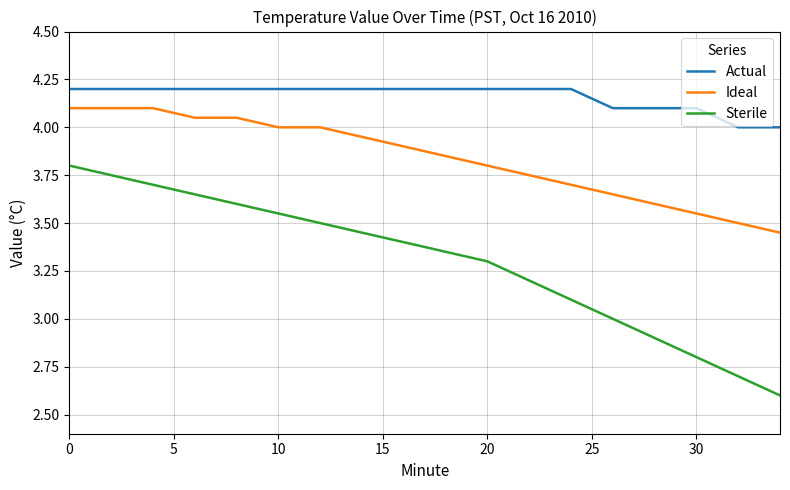

What is the maximum value shown in the chart?

4.2